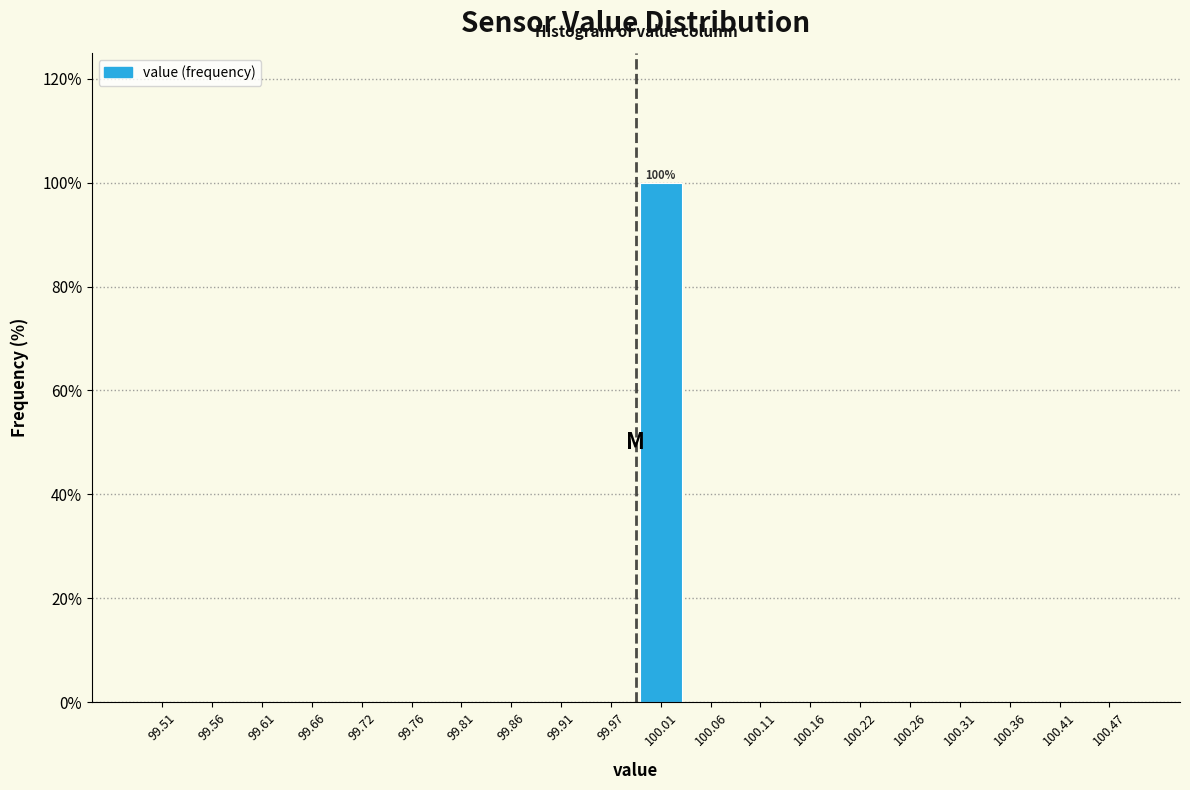

Which range on the x-axis has the tallest bar?

99.99 to 100.04